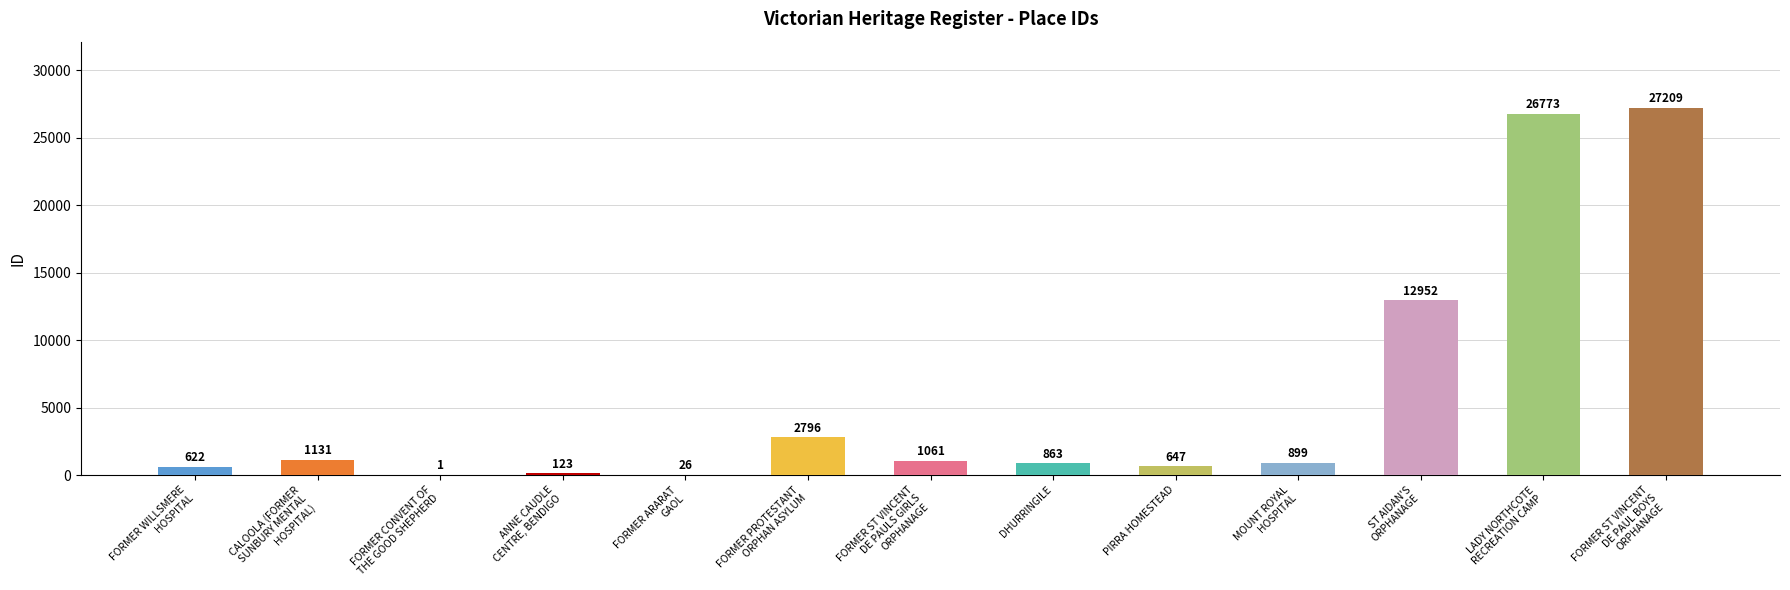

Count the number of categories in the chart.

13